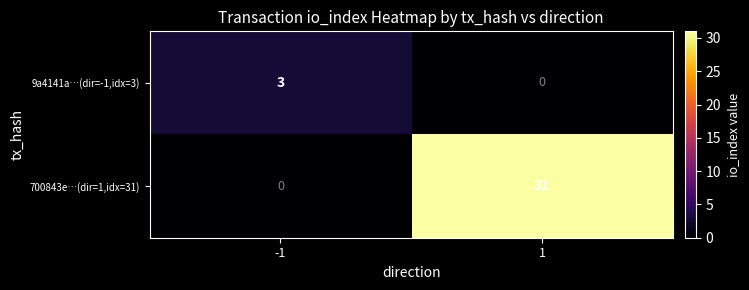

At 1, list the series in order from largest to smallest.

700843e…(dir=1,idx=31), 9a4141a…(dir=-1,idx=3)